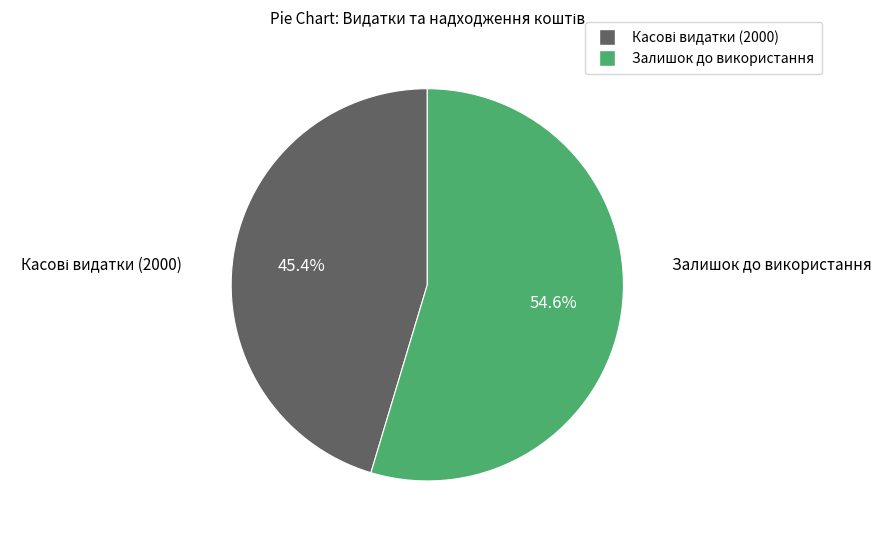

Does any single category account for the majority?

Yes